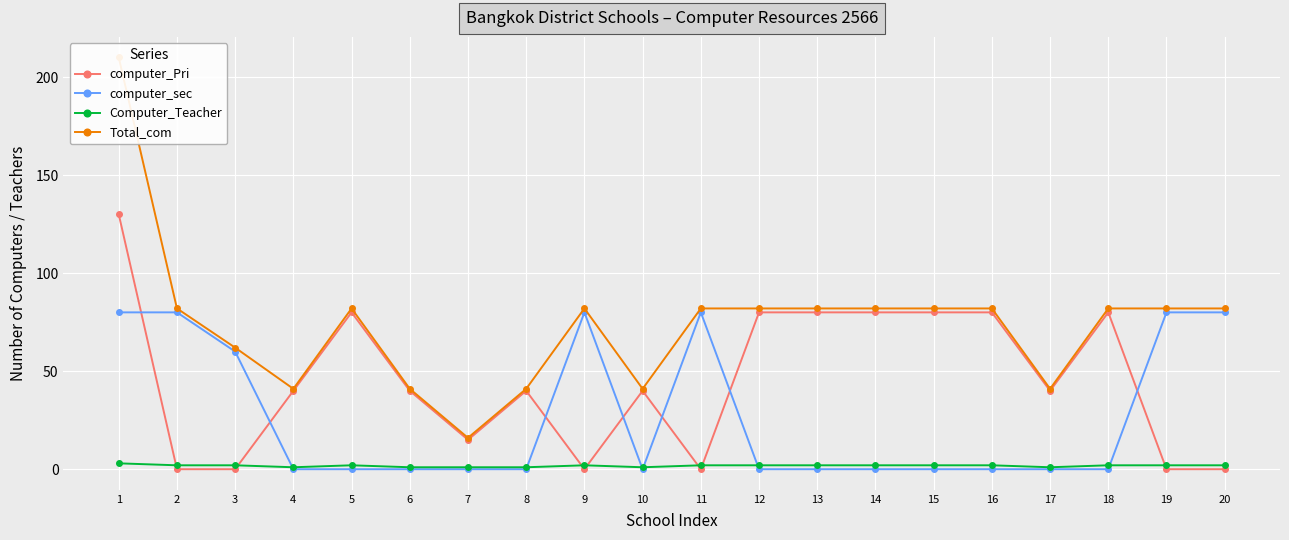

List the labels in order of Total_com value, smallest first.

7, 4, 6, 8, 10, 17, 3, 2, 5, 9, 11, 12, 13, 14, 15, 16, 18, 19, 20, 1